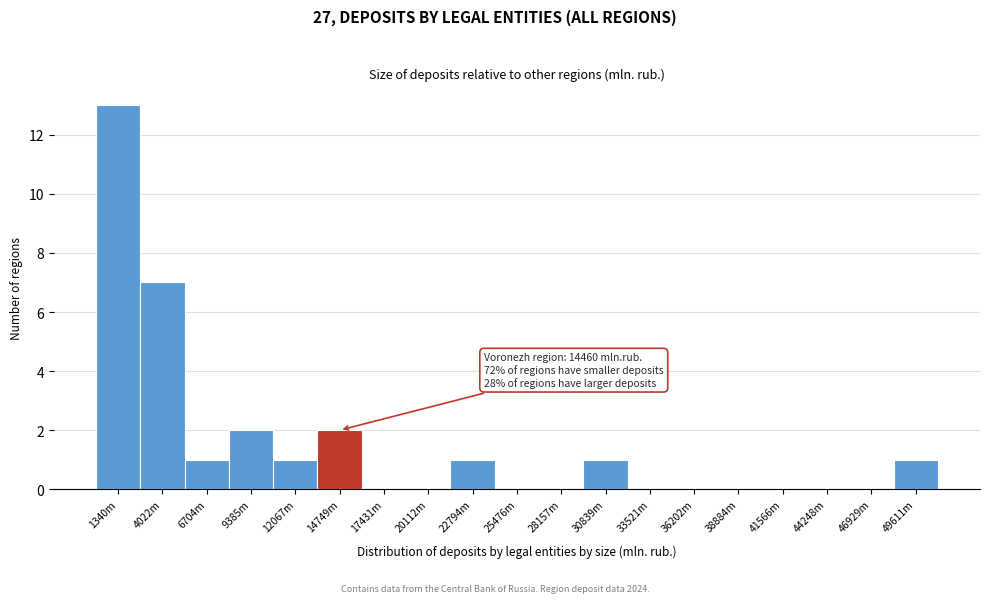

Reading right to left, transcribe all the data shown in this chart.

49611m=1	46929m=0	44248m=0	41566m=0	38884m=0	36202m=0	33521m=0	30839m=1	28157m=0	25476m=0	22794m=1	20112m=0	17431m=0	14749m=2	12067m=1	9385m=2	6704m=1	4022m=7	1340m=13